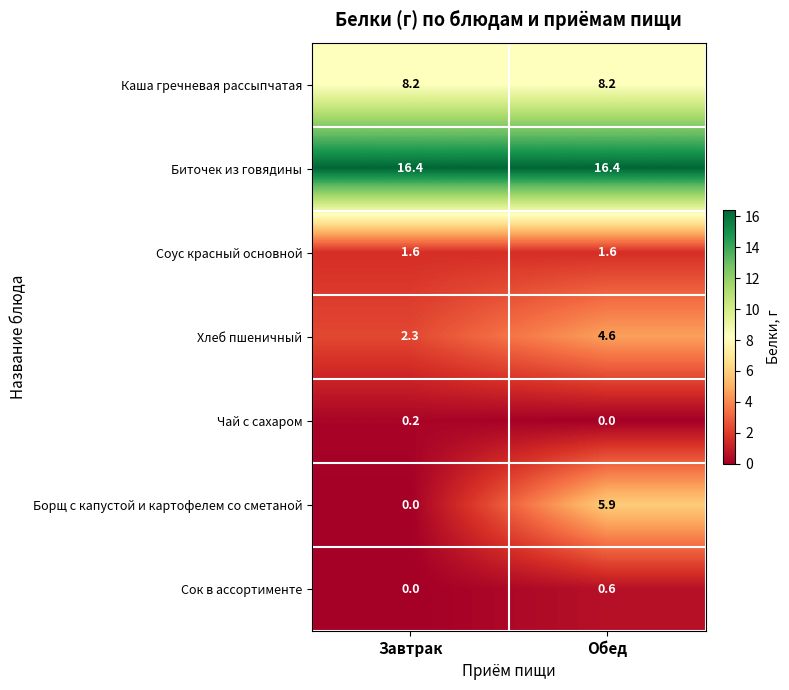

How many data points in Борщ с капустой и картофелем со сметаной are above 5?

1